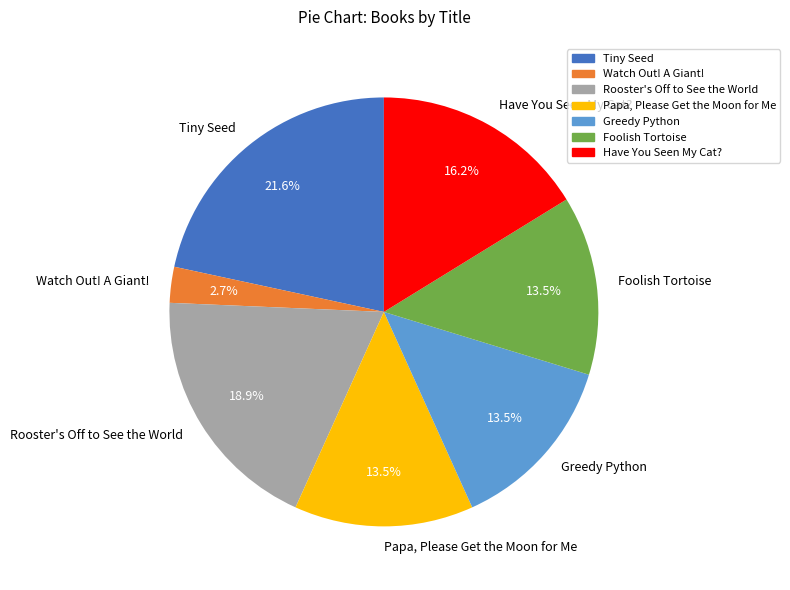

Is there any slice that represents more than half of the pie?

No